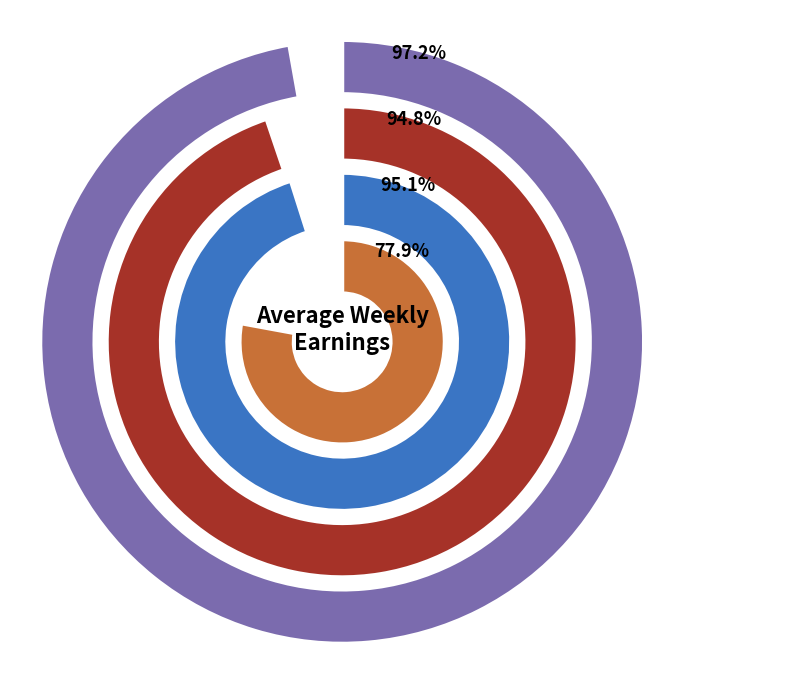

How many slices are in this pie chart?

4